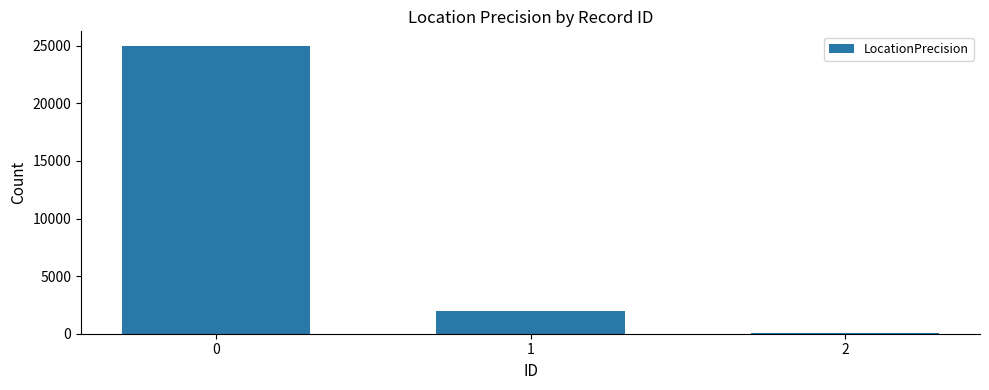

Rank the categories by value from lowest to highest.

2, 1, 0